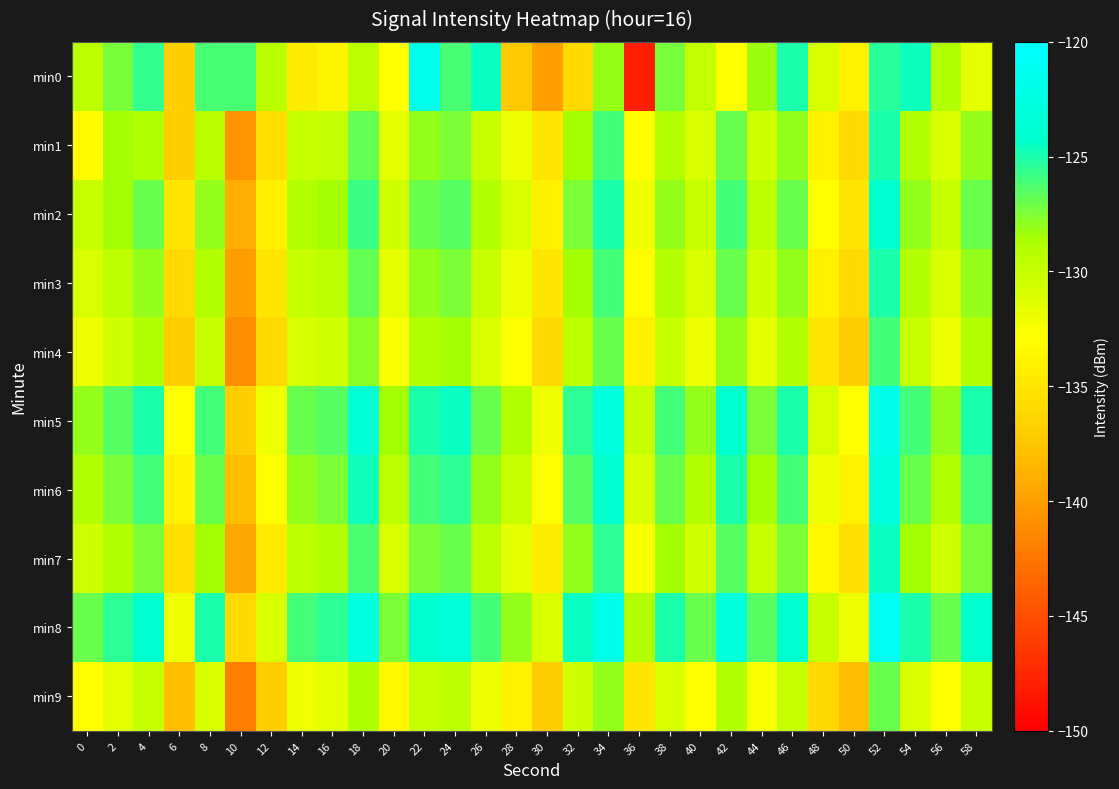

Which series has the largest total across all categories?

min8